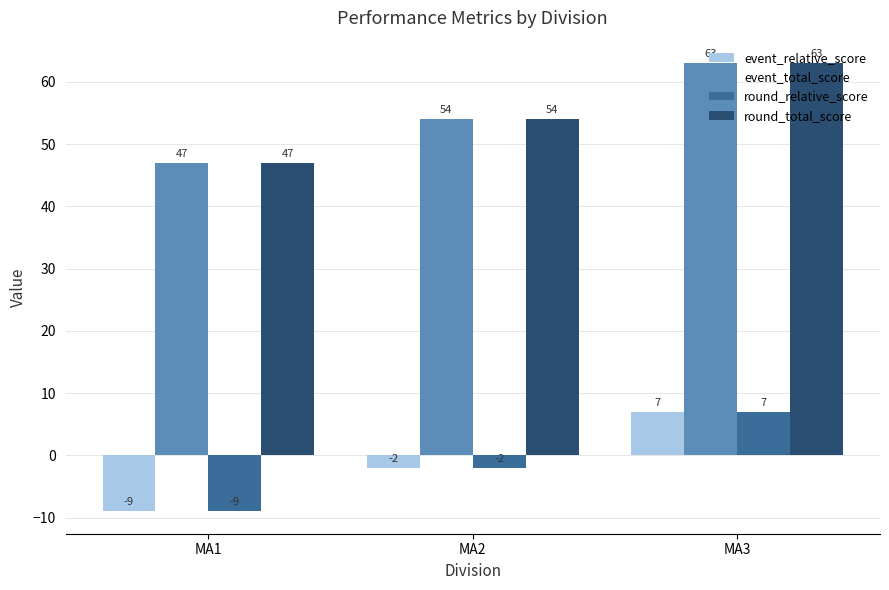

How many groups of bars are there?

3